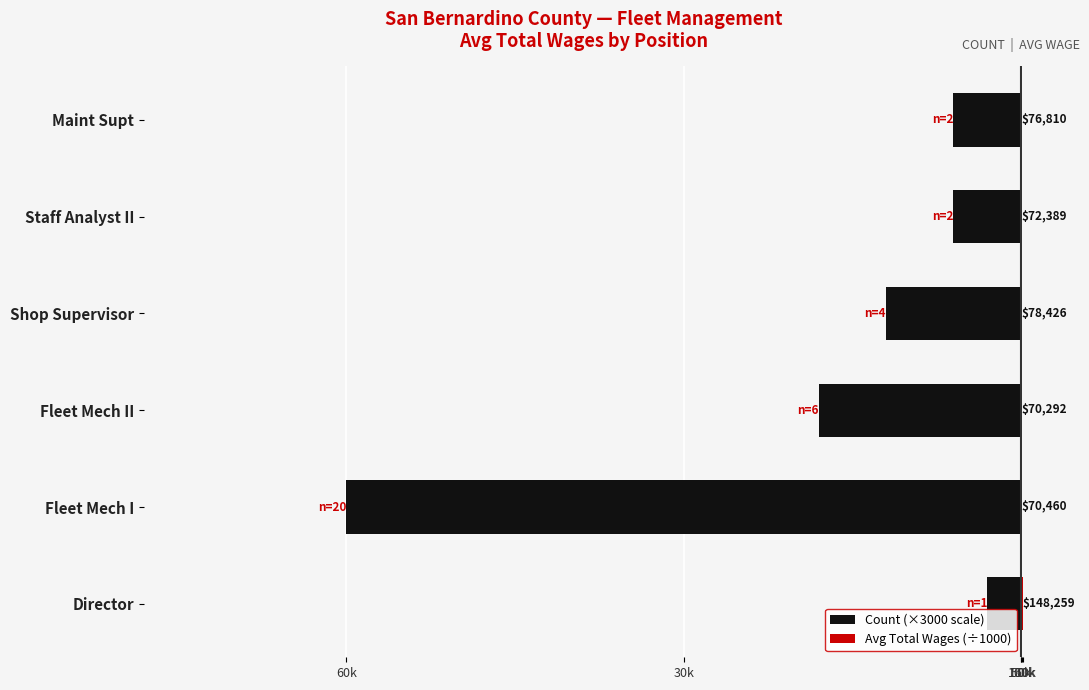

Count the number of categories in the chart.

6